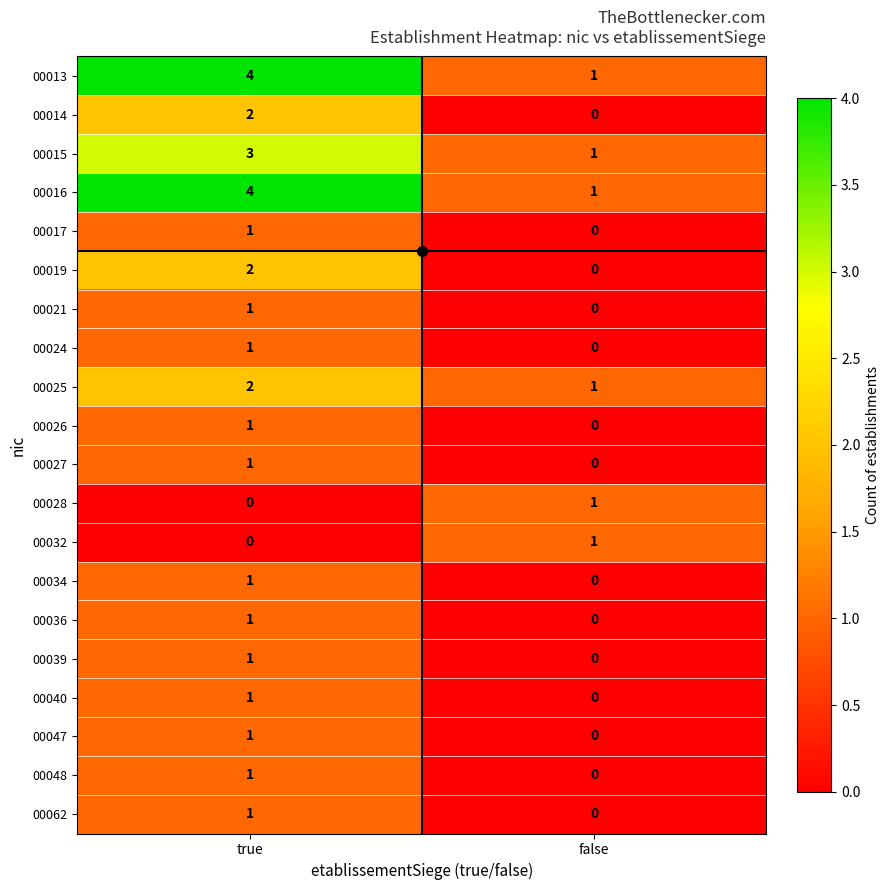

List the labels in order of 00027 value, smallest first.

false, true